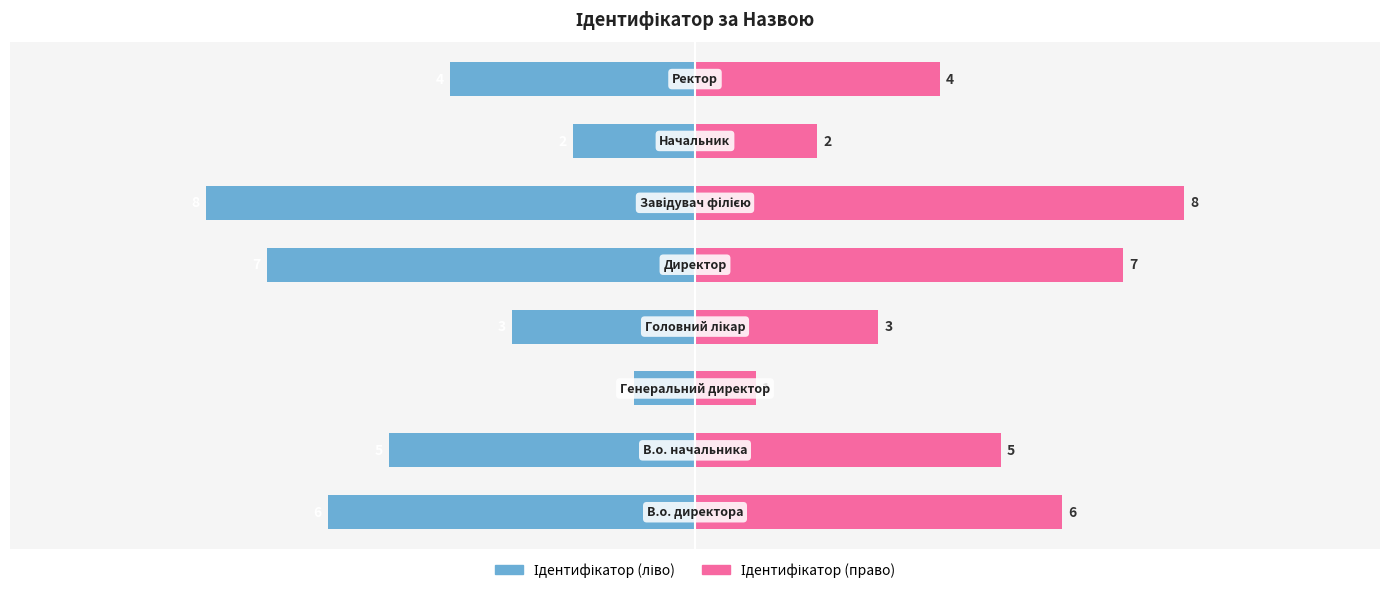

Which series has the largest total across all categories?

Ідентифікатор (право)